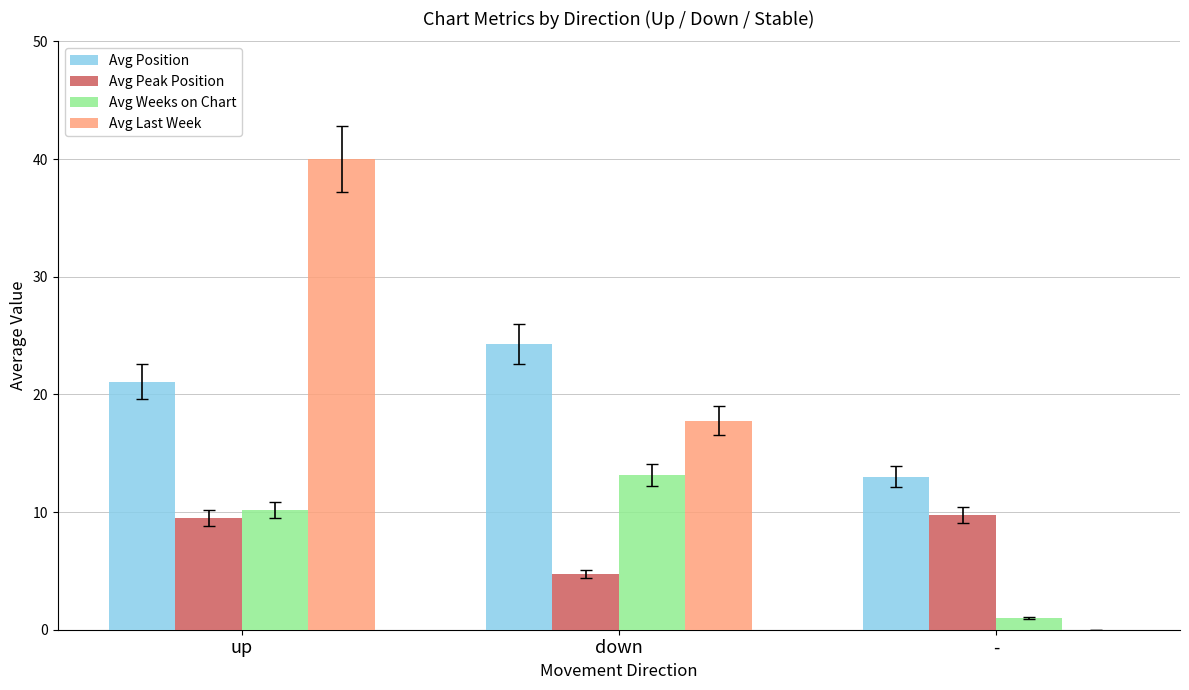

Between up and -, which series saw the biggest shift?

Avg Last Week